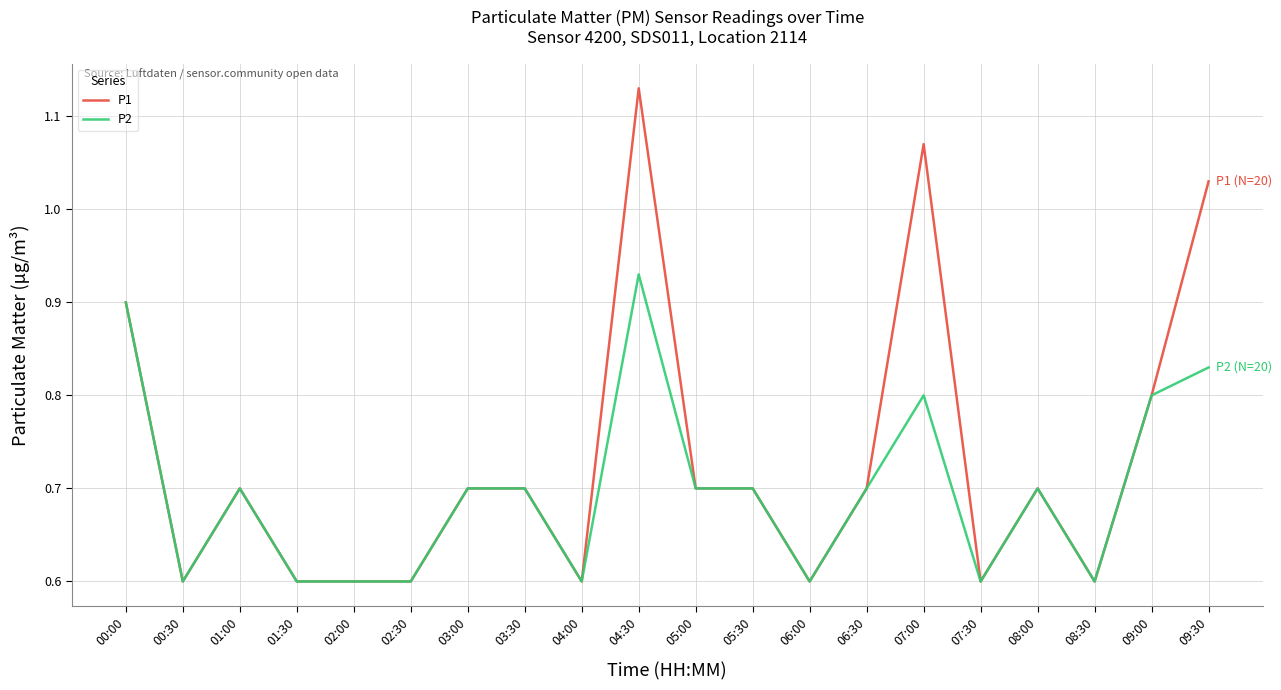

Rank the series by their average value, from lowest to highest.

P2, P1